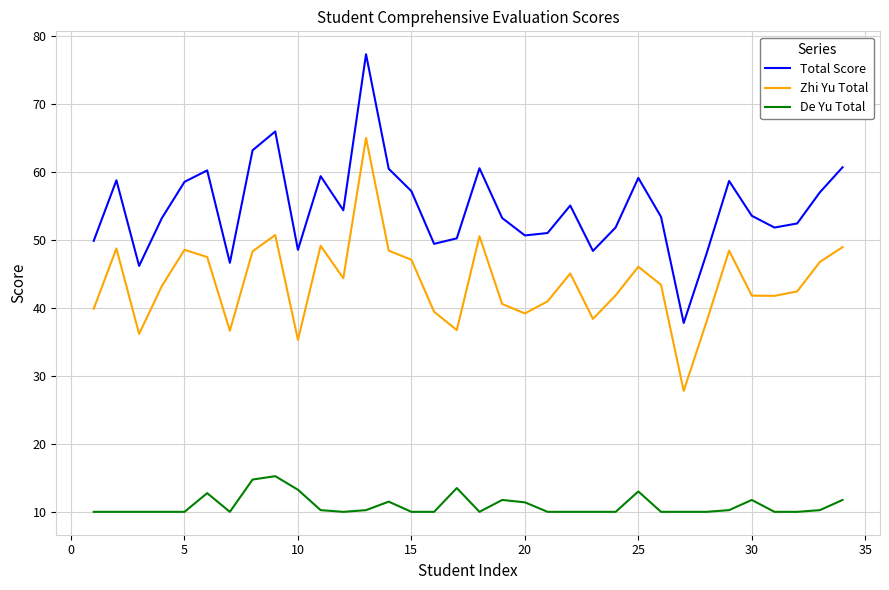

What is the average value of the De Yu Total series?

10.9